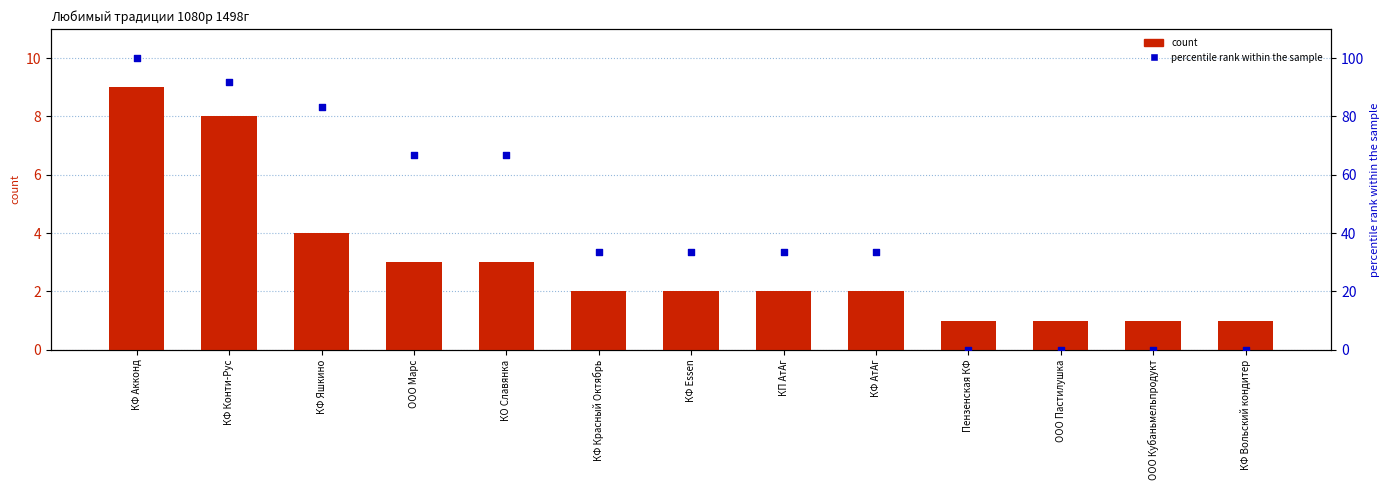

At how many categories does at least one series exceed 85?

2